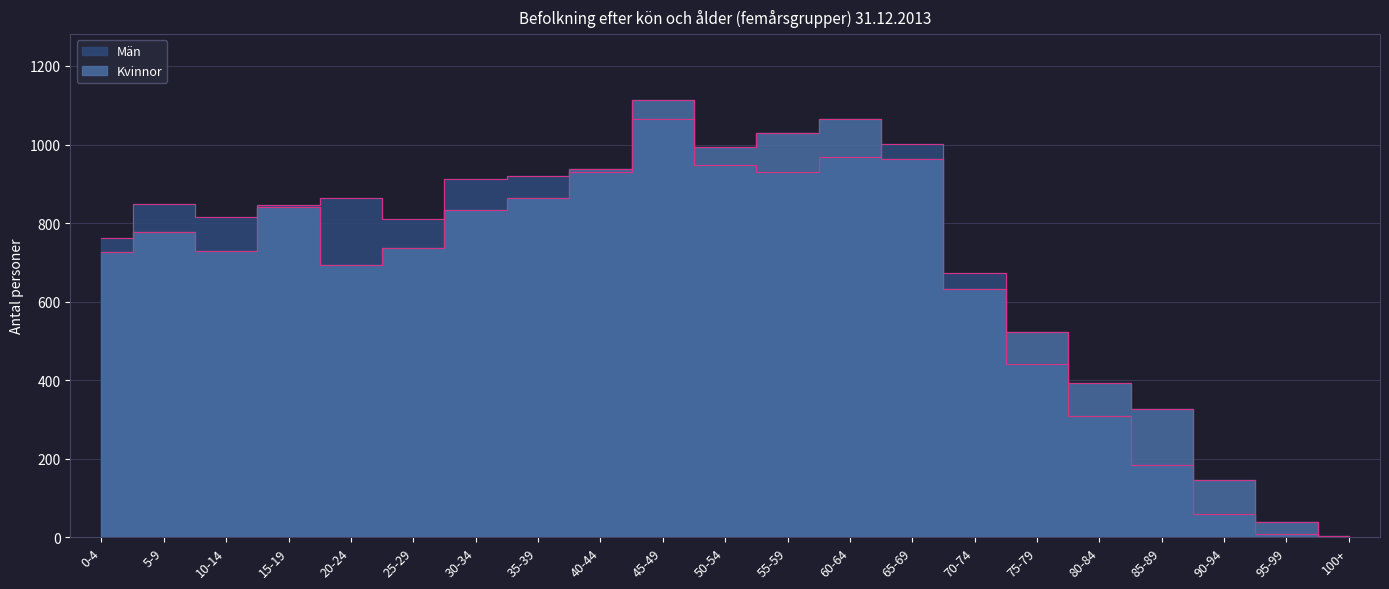

List the series in order of their peak value, lowest first.

Män, Kvinnor